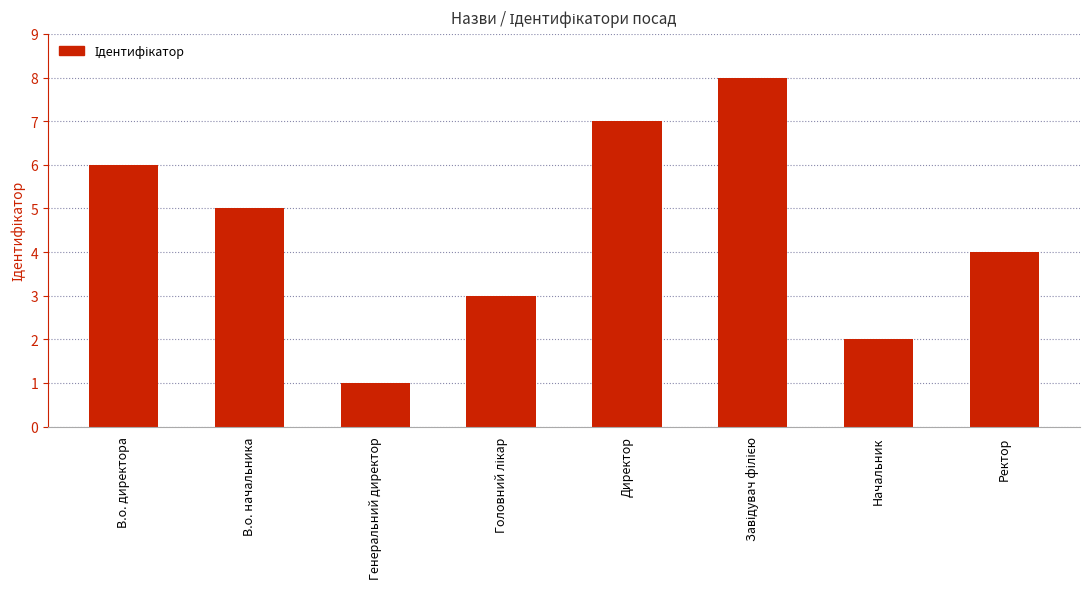

What is the difference between the maximum and minimum values?

7